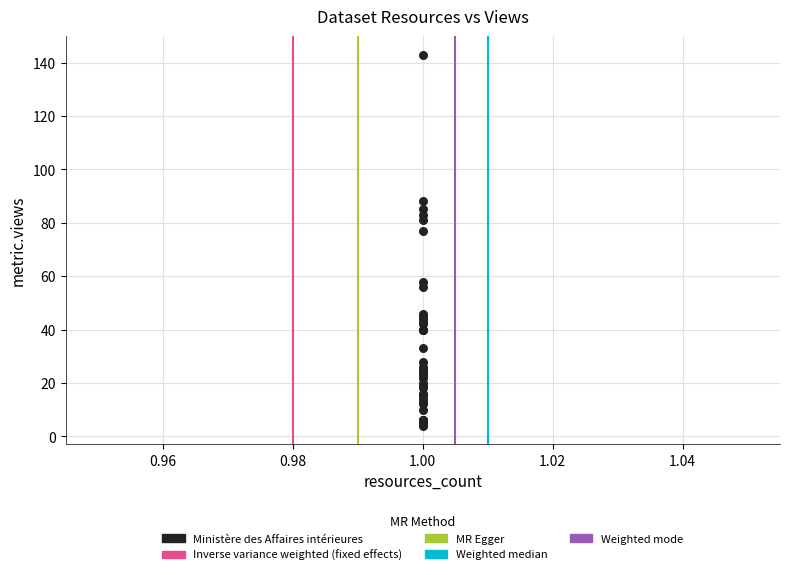

What Y value in the scatter plot is closest to 73?

77